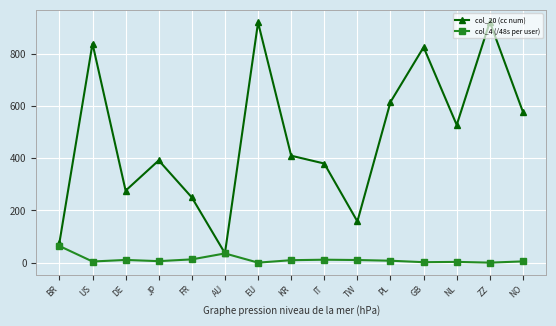

List the series in order of their peak value, highest first.

col_20 (cc num), col_4 (/48s per user)